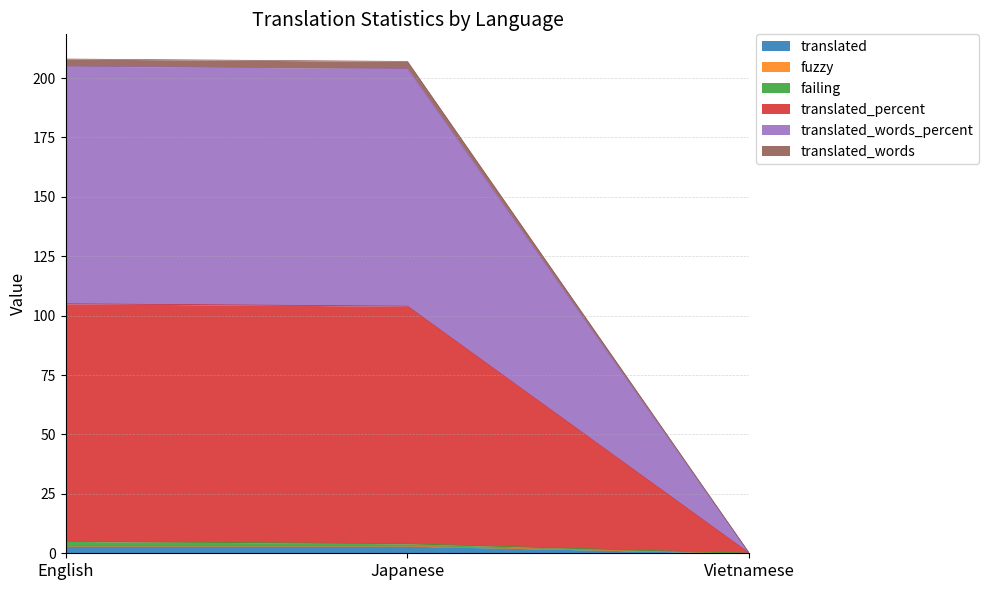

How many lines are shown in the chart?

6